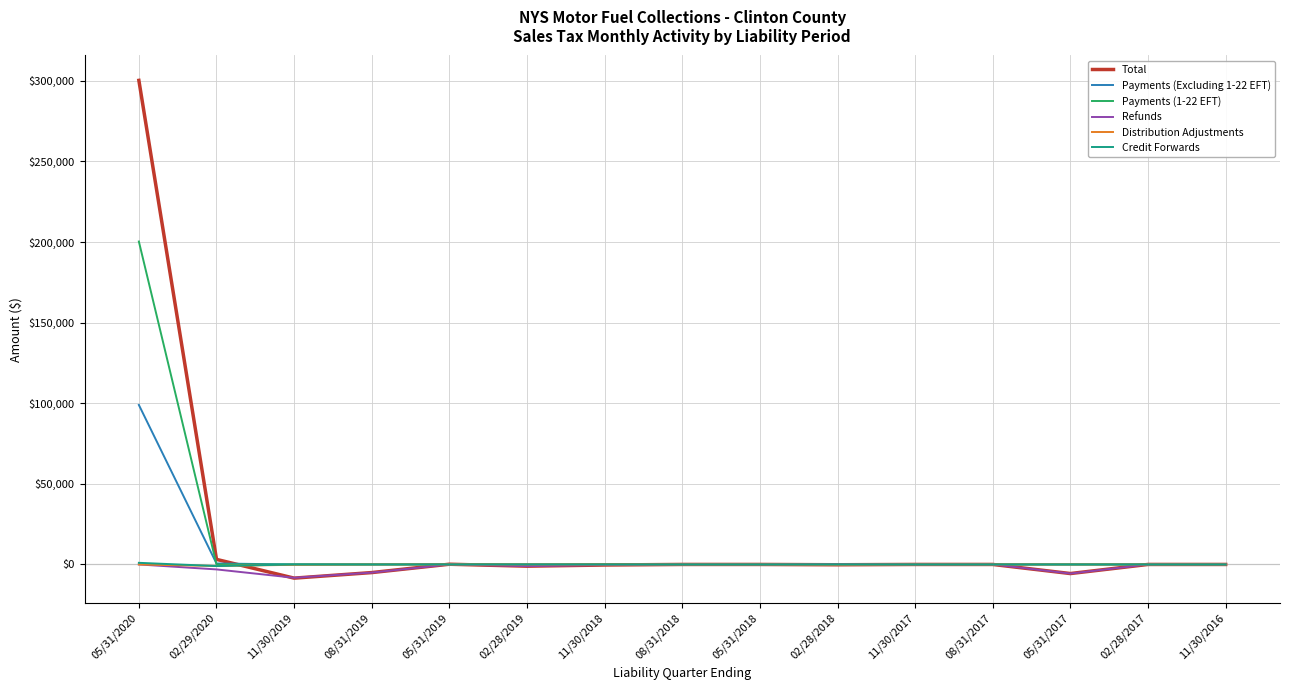

Where is the first local minimum for Total?

11/30/2019